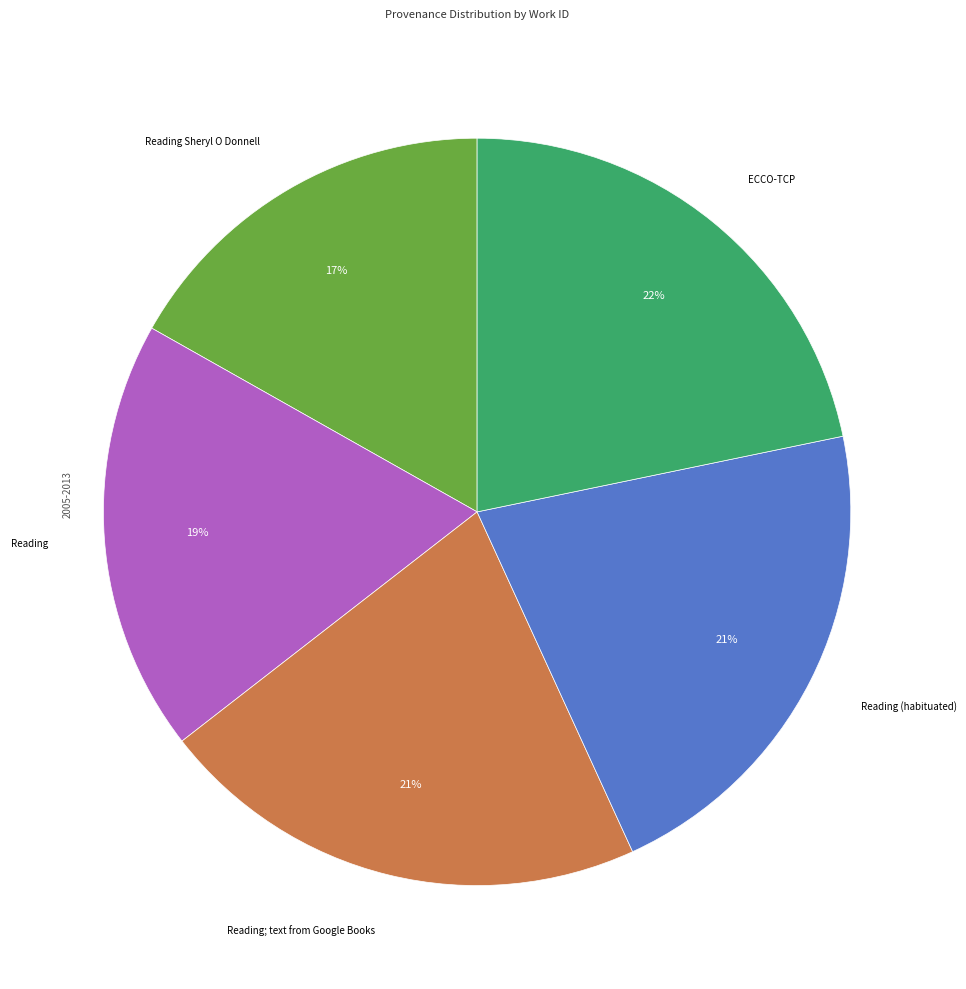

Is there any slice that represents more than half of the pie?

No